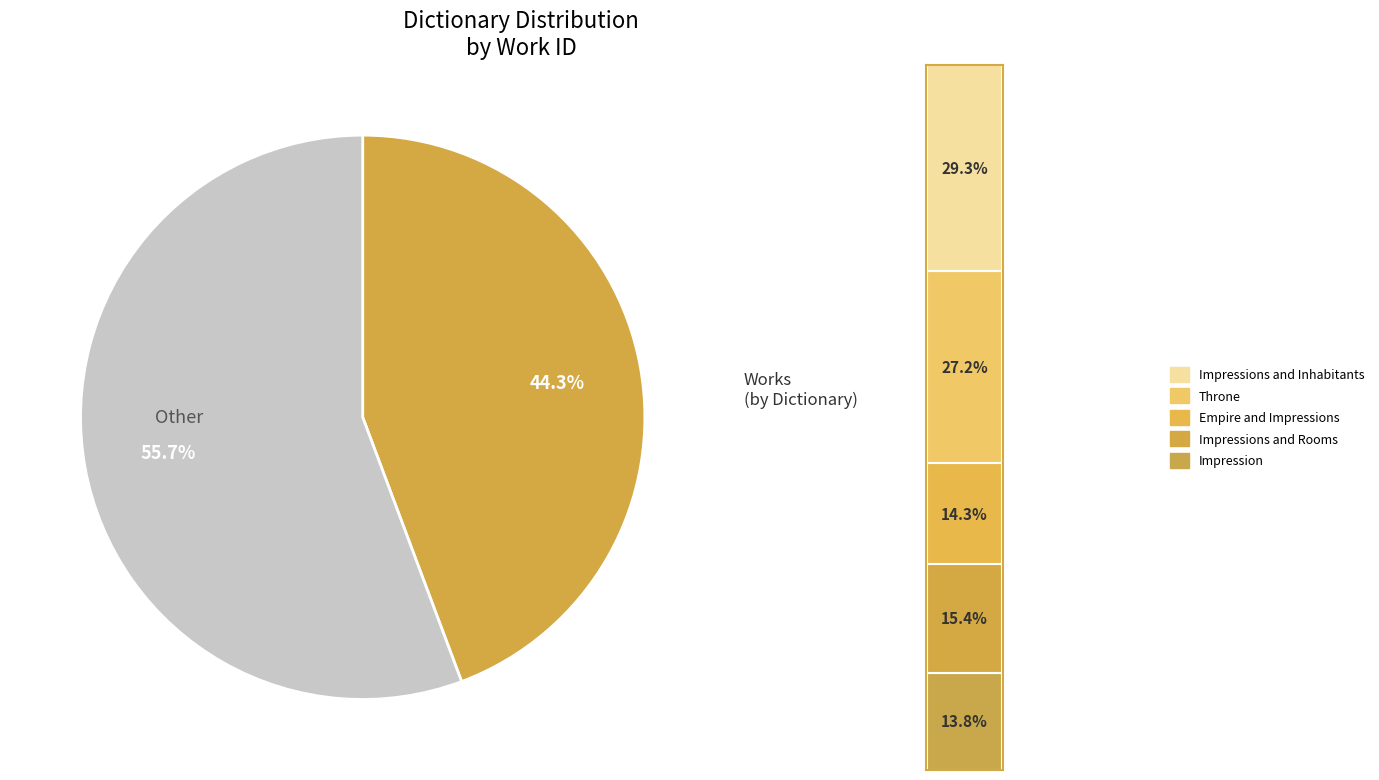

What is the total percentage of Work 3866 and Work 4178?

29.7%